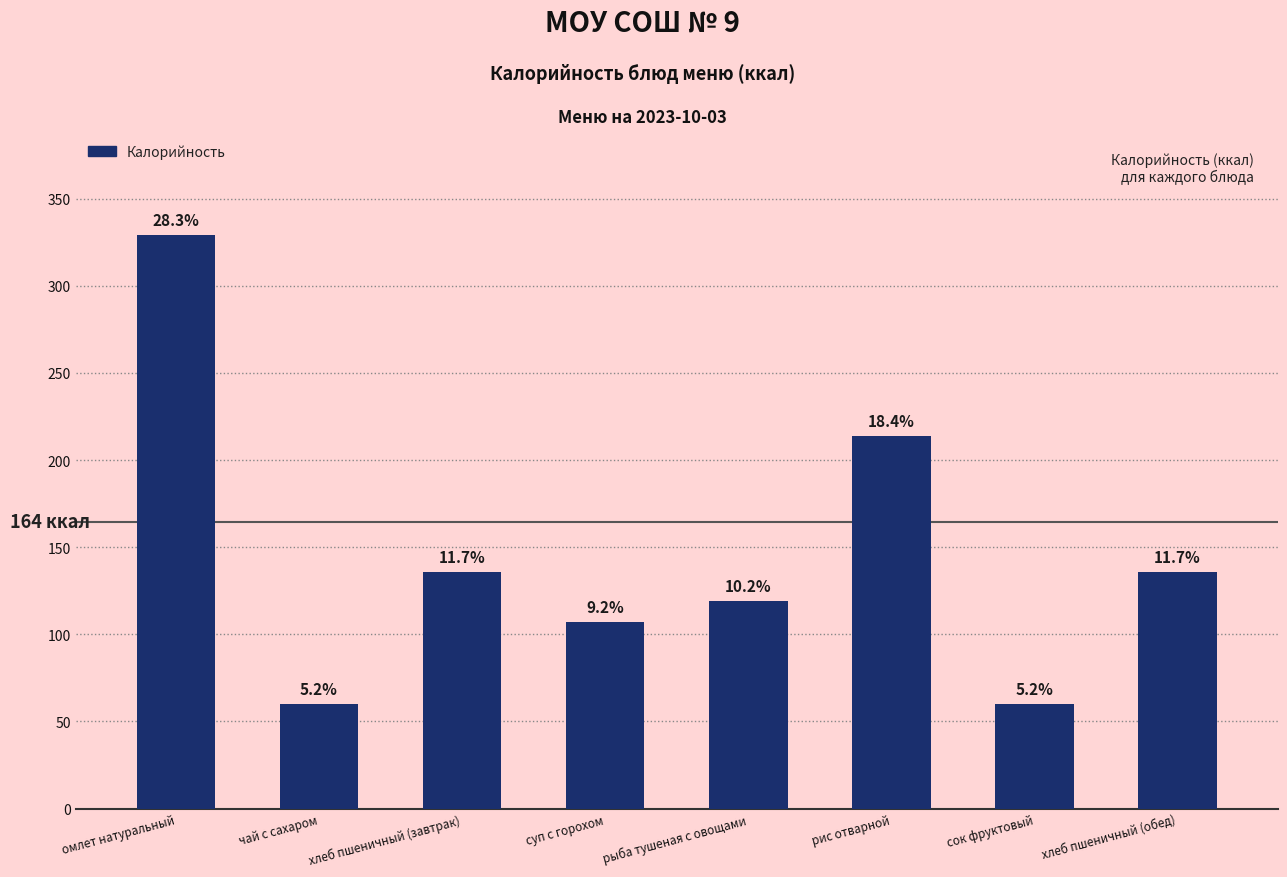

What is the minimum value shown in the chart?

60